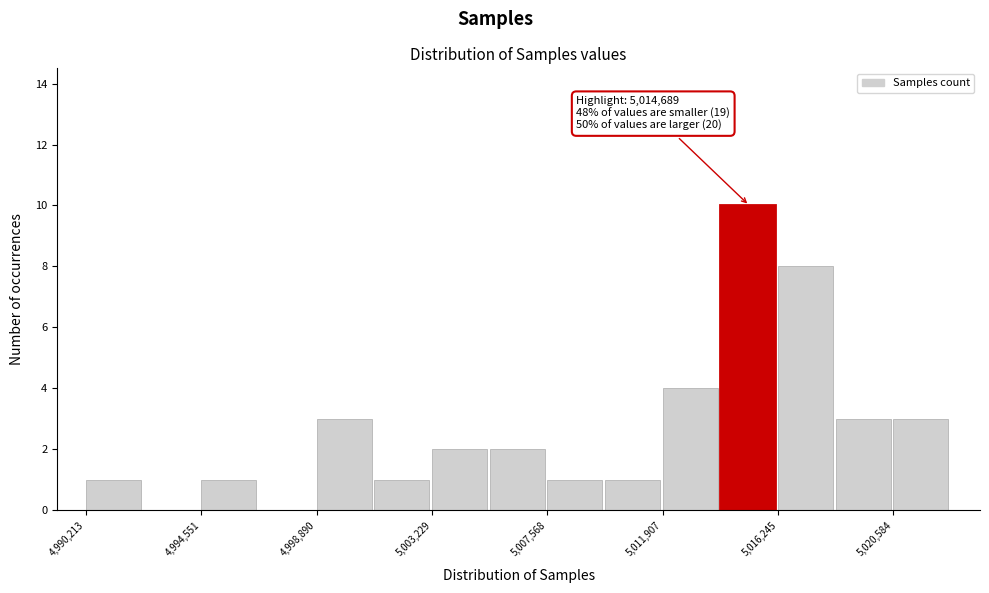

Which range on the x-axis has the tallest bar?

5014000 to 5016000